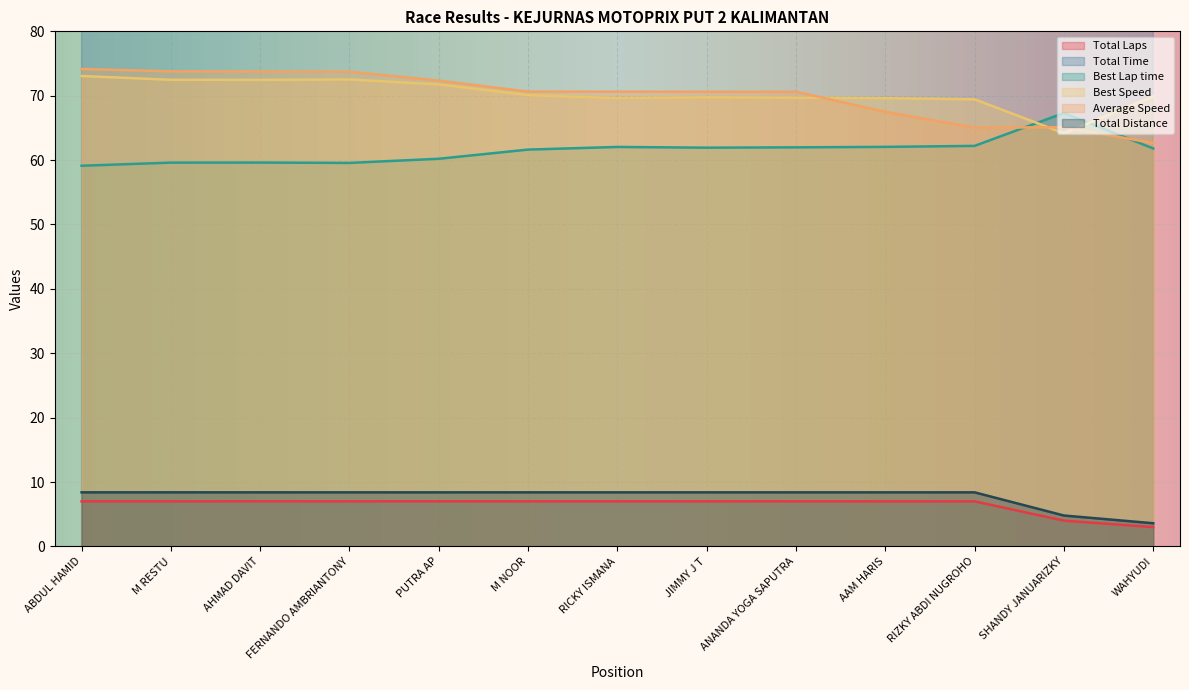

Where does the Best Lap time series first go above 61?

M NOOR